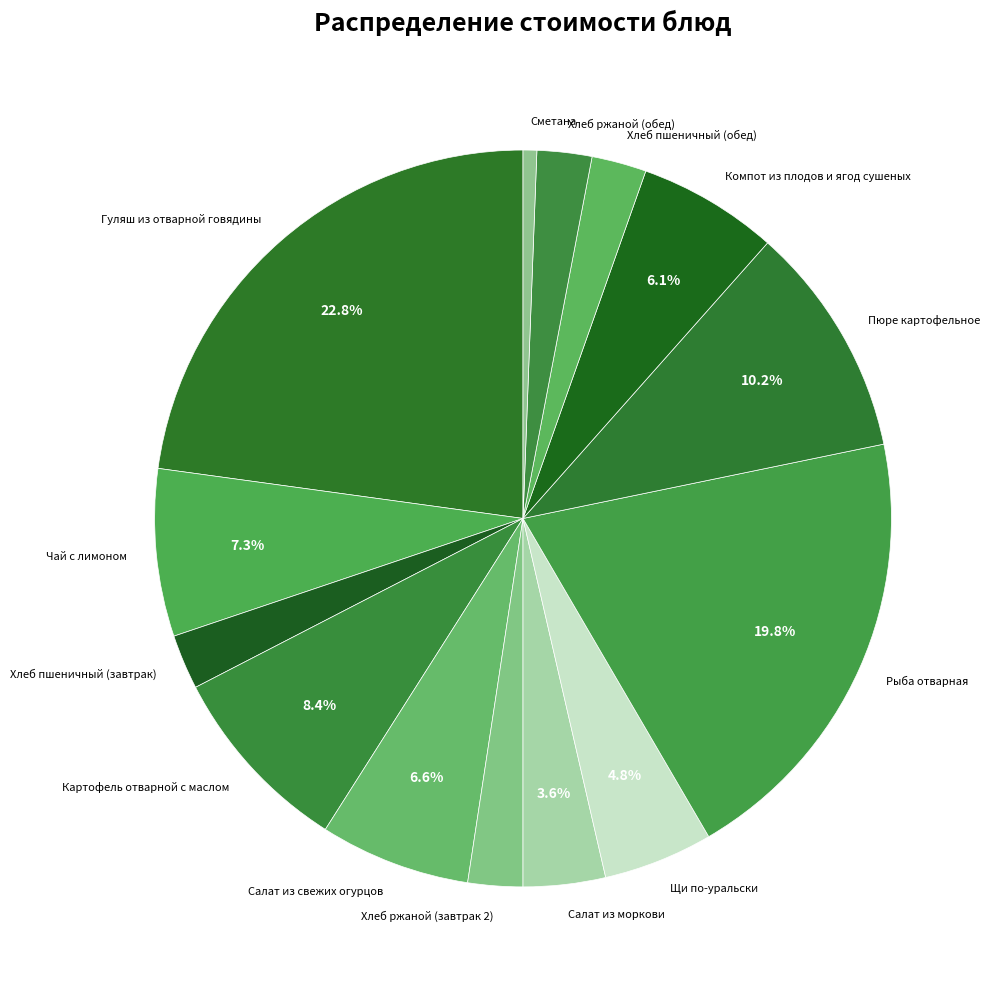

True or false: Щи по-уральски accounts for 5% of the total.

True